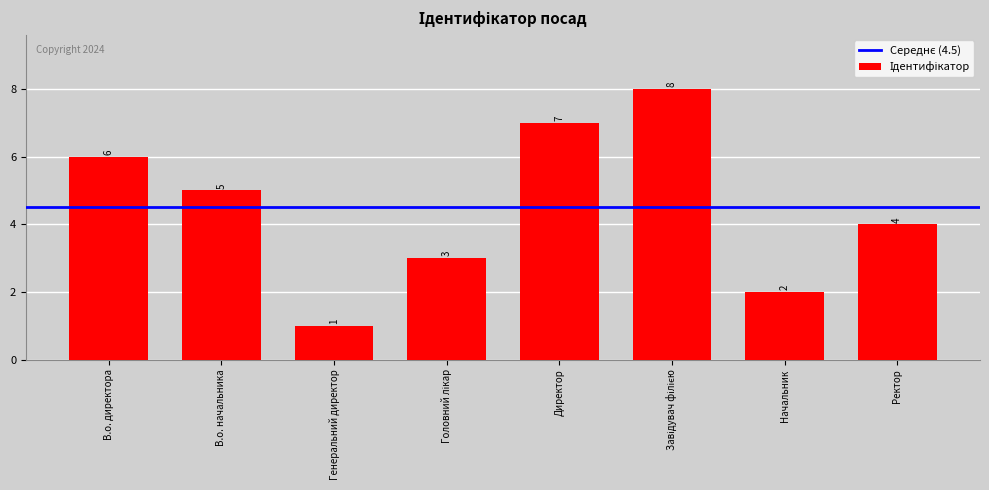

What is the value of the 1st bar from the left?

6